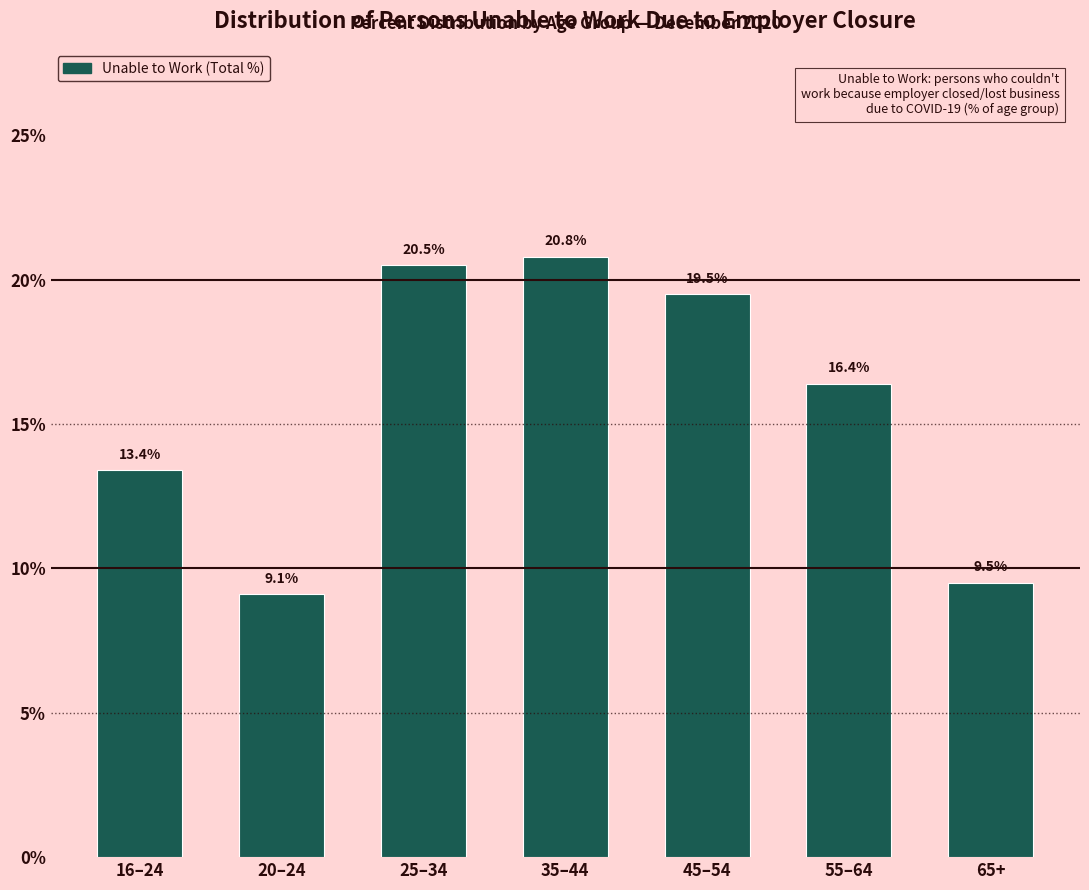

Reading right to left, extract all data points from this chart.

65+=9.5	55–64=16.4	45–54=19.5	35–44=20.8	25–34=20.5	20–24=9.1	16–24=13.4